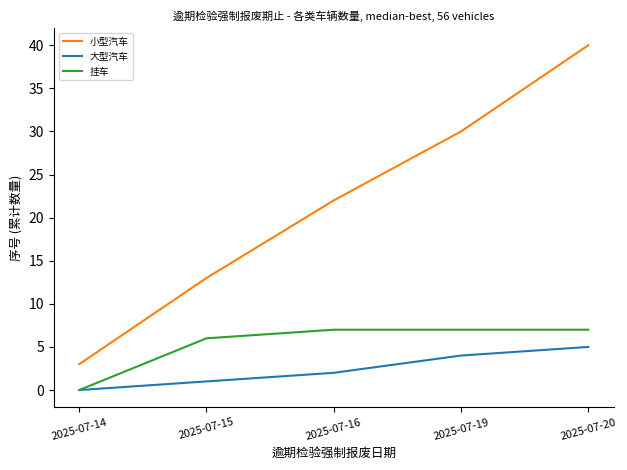

Reading left to right, what are all the values shown in this chart?

小型汽车: 2025-07-14=3	2025-07-15=13	2025-07-16=22	2025-07-19=30	2025-07-20=40
大型汽车: 2025-07-14=0	2025-07-15=1	2025-07-16=2	2025-07-19=4	2025-07-20=5
挂车: 2025-07-14=0	2025-07-15=6	2025-07-16=7	2025-07-19=7	2025-07-20=7